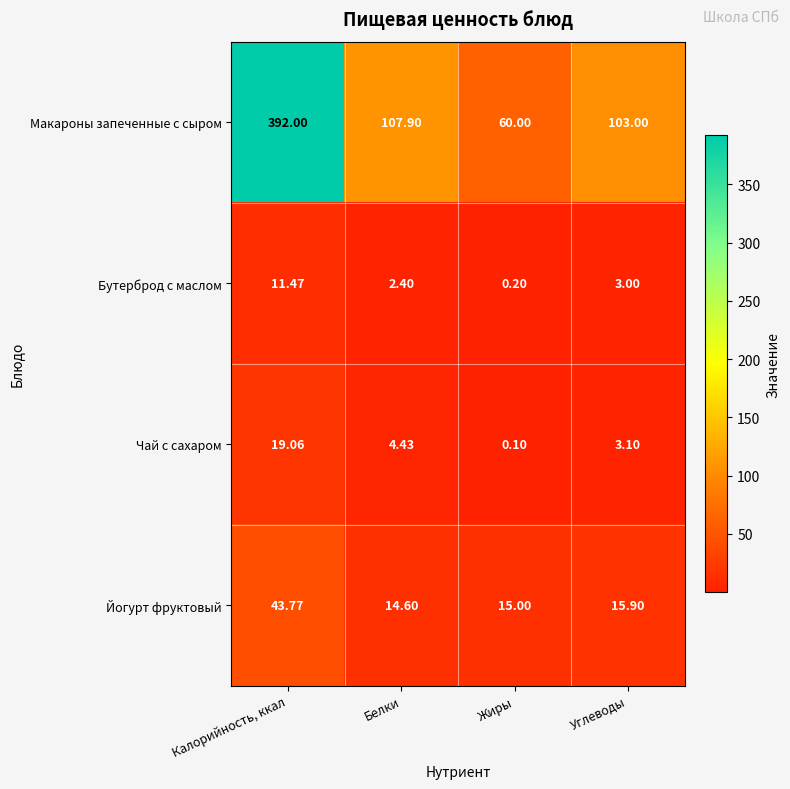

How many series are shown in this chart?

4